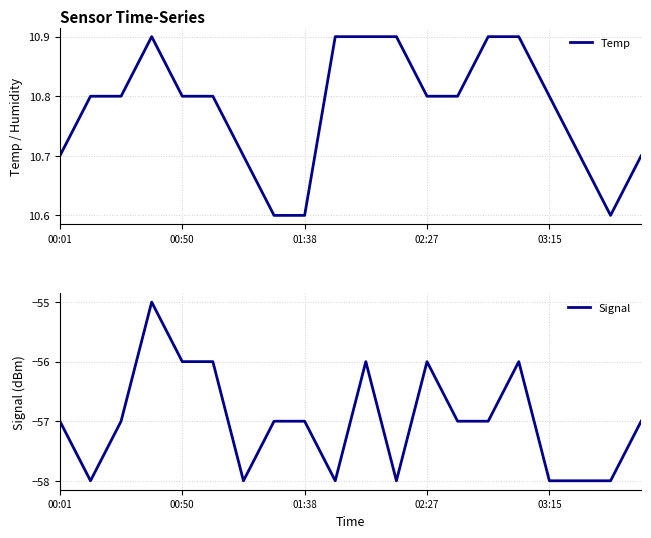

What is the maximum value for Temp?

10.9